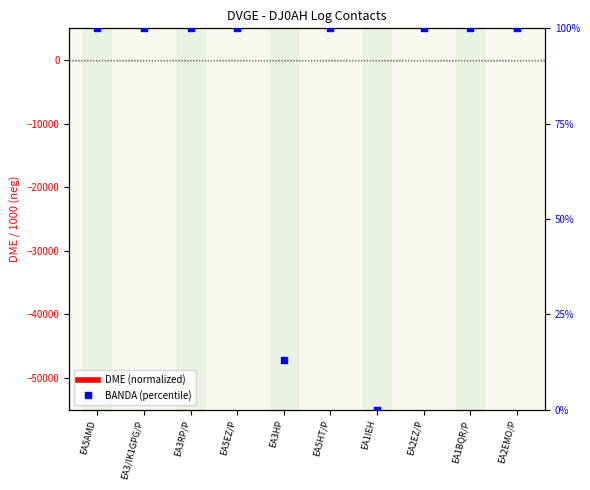

Which series has the largest total across all categories?

BANDA (percentile)